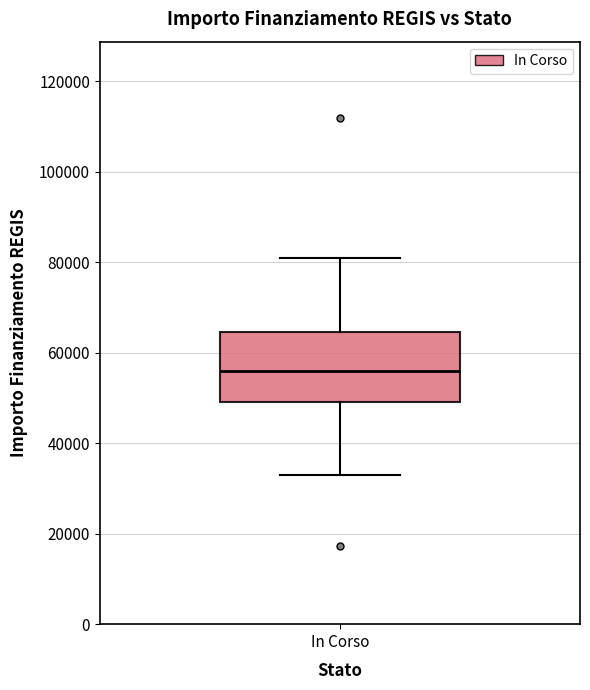

Where is the lower edge of the box for In Corso on the y-axis? The values are not printed on the chart, so give them approximately, as read against the axis.

50000